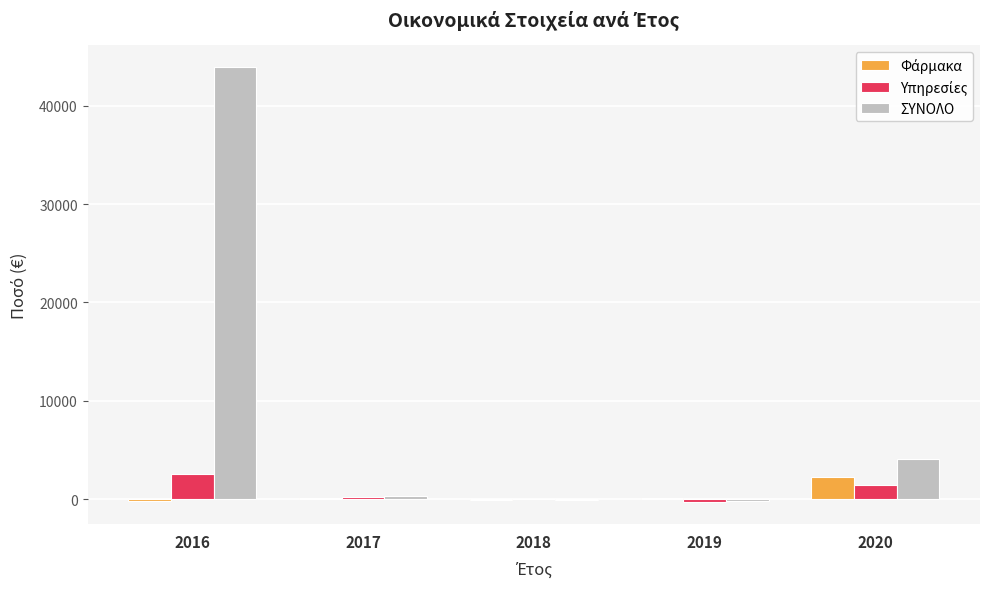

Which series changed the most between 2017 and 2020?

ΣΥΝΟΛΟ